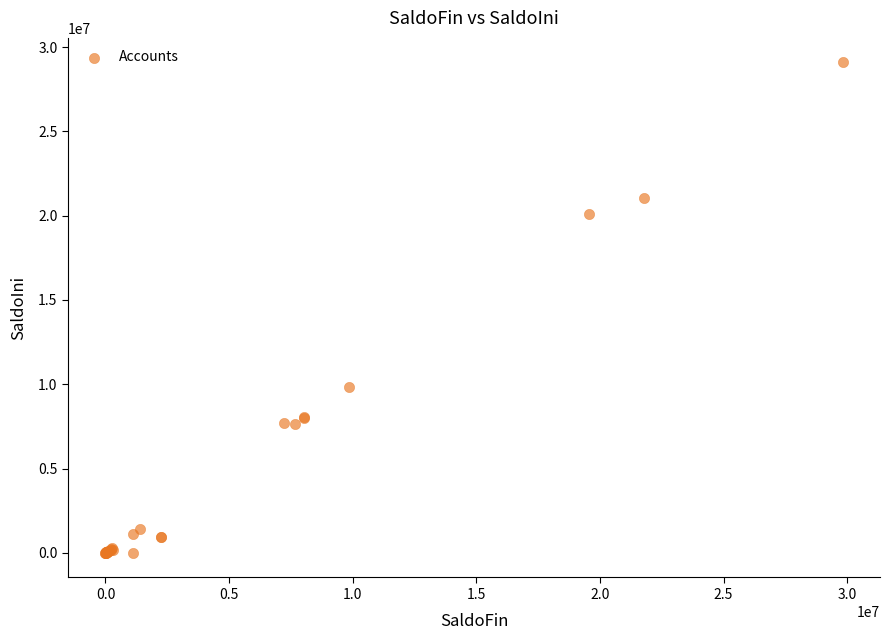

What Y value in the scatter plot is closest to 14543187?

9834086.8